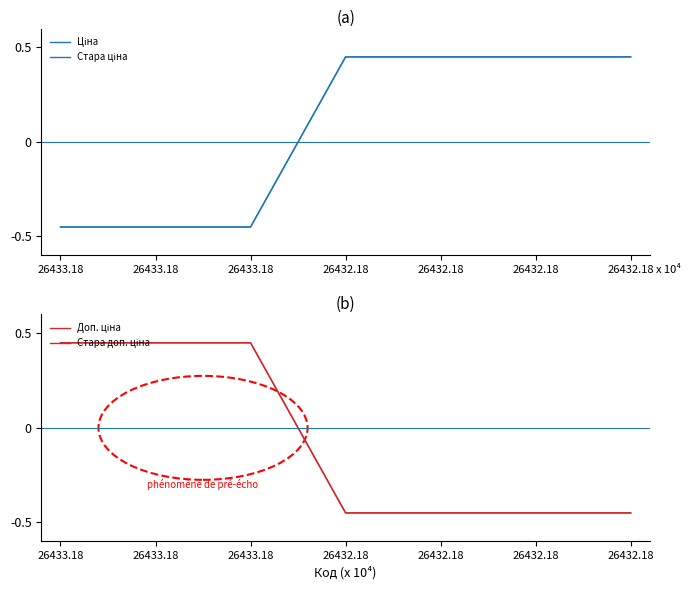

True or false: Доп. ціна has a value of -0.5 at 26432.18.

True